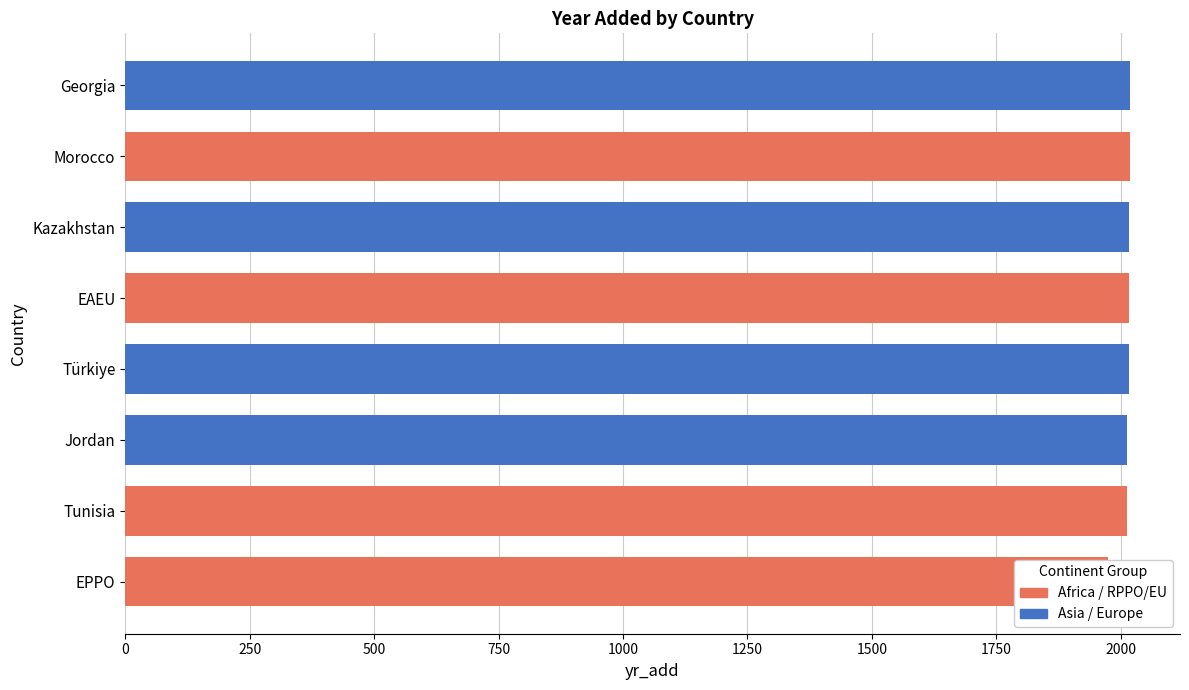

What is the label of the 3rd bar from the left?

Jordan